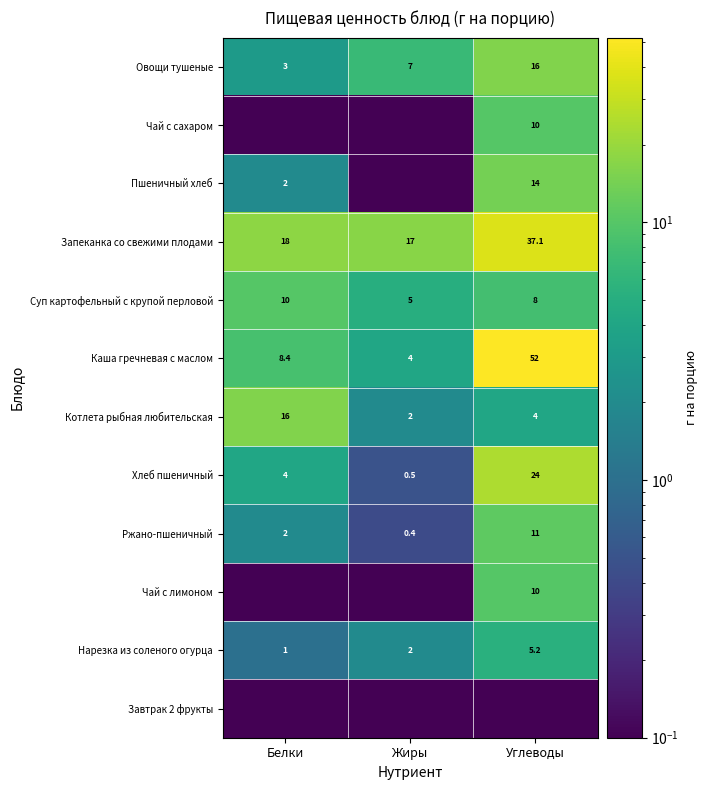

At which label is Нарезка из соленого огурца closest to 3?

Жиры